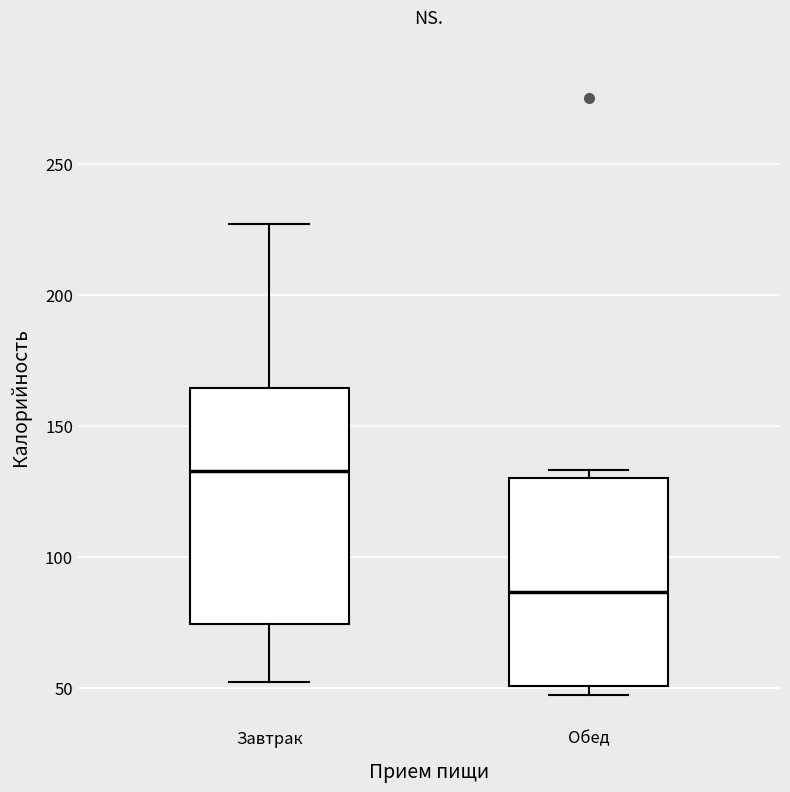

Which box has the highest median line?

Завтрак